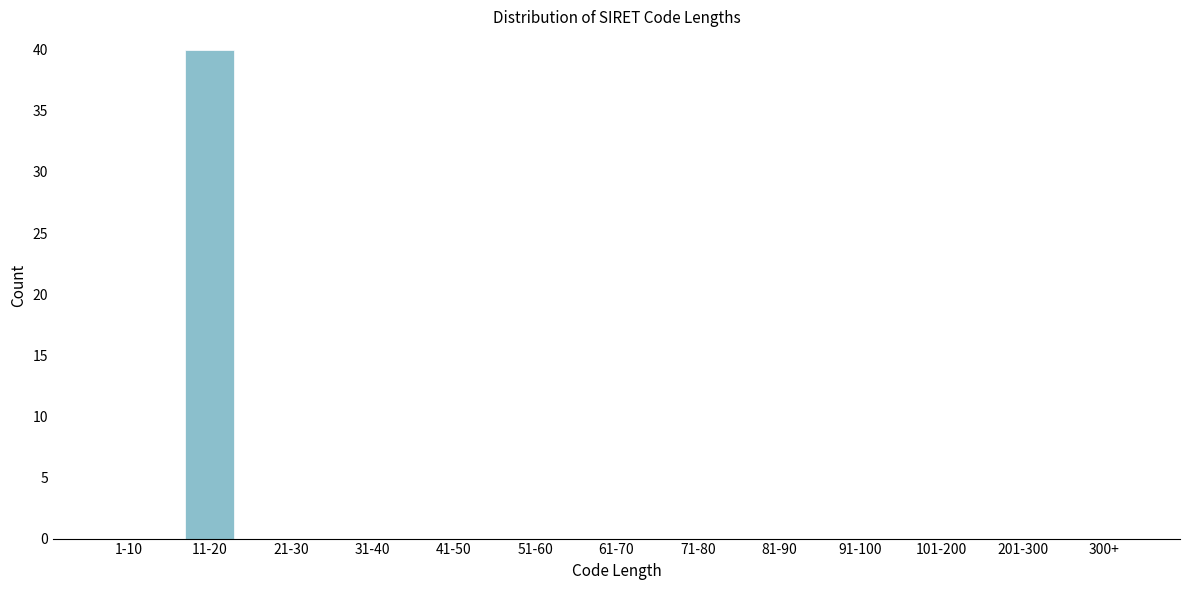

Reading left to right, extract all data points from this chart.

1-10=0	11-20=40	21-30=0	31-40=0	41-50=0	51-60=0	61-70=0	71-80=0	81-90=0	91-100=0	101-200=0	201-300=0	300+=0